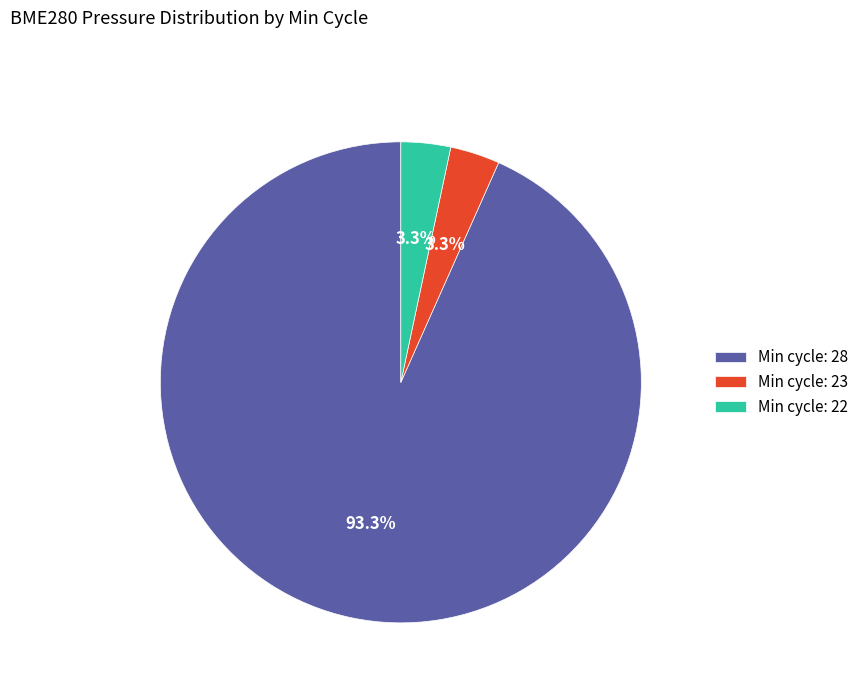

How many slices are in this pie chart?

3